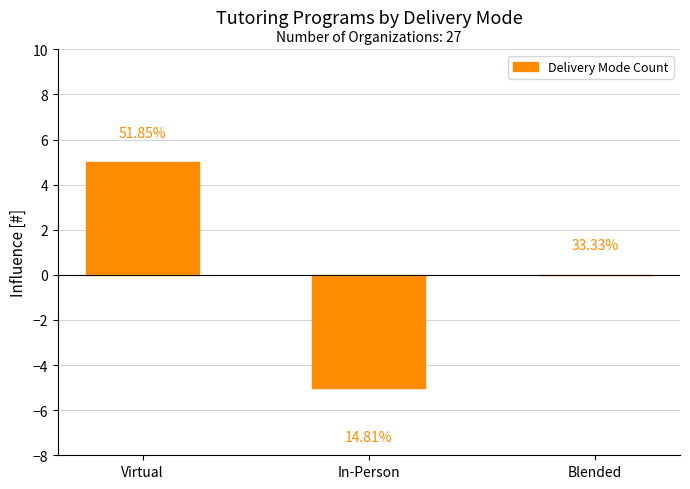

What is the label of the 1st bar from the left?

Virtual